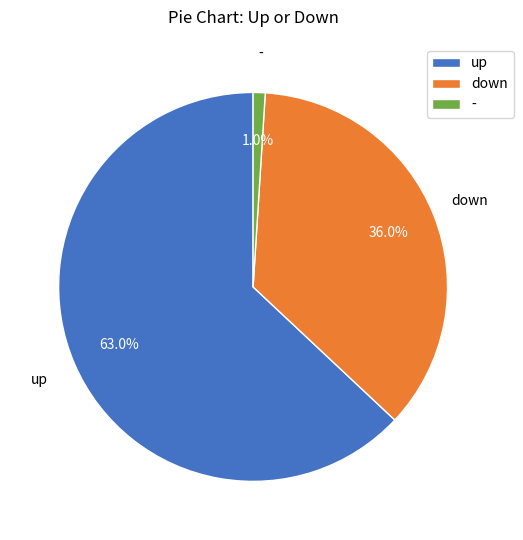

To the nearest percent, what is the combined percentage of down and -?

37%